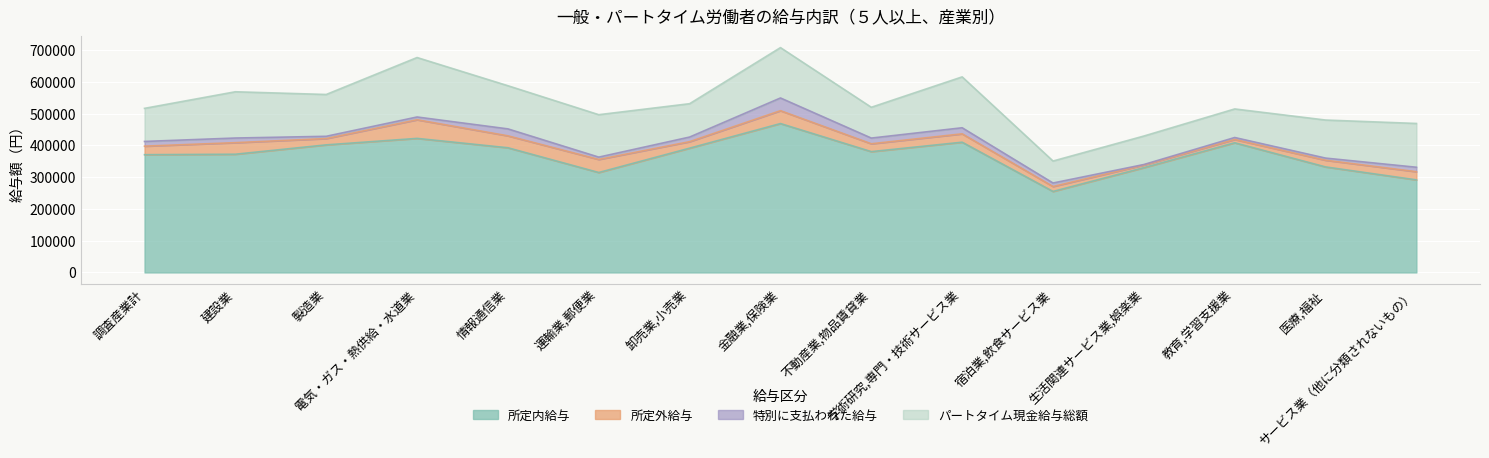

What are all the series names shown in the legend?

所定内給与, 所定外給与, 特別に支払われた給与, パートタイム現金給与総額